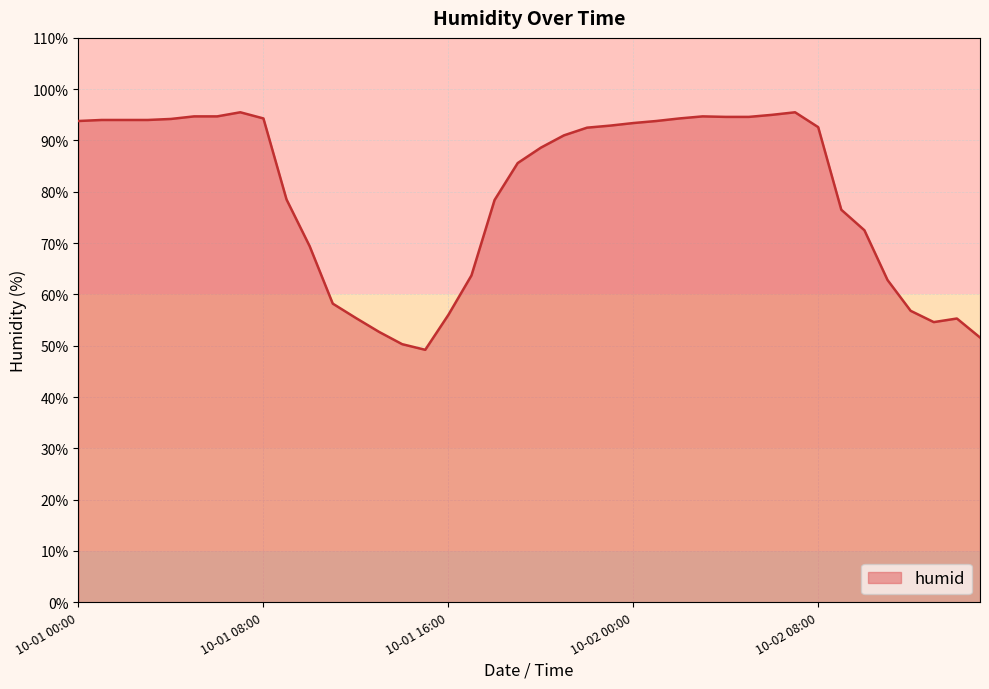

How many lines are shown in the chart?

1